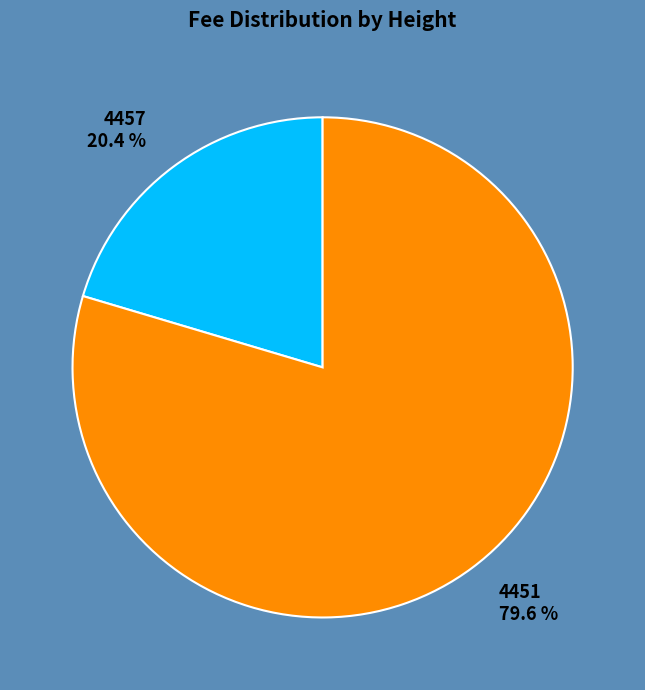

To the nearest percent, what is the difference between the 4457 and 4451 slice percentages?

59%